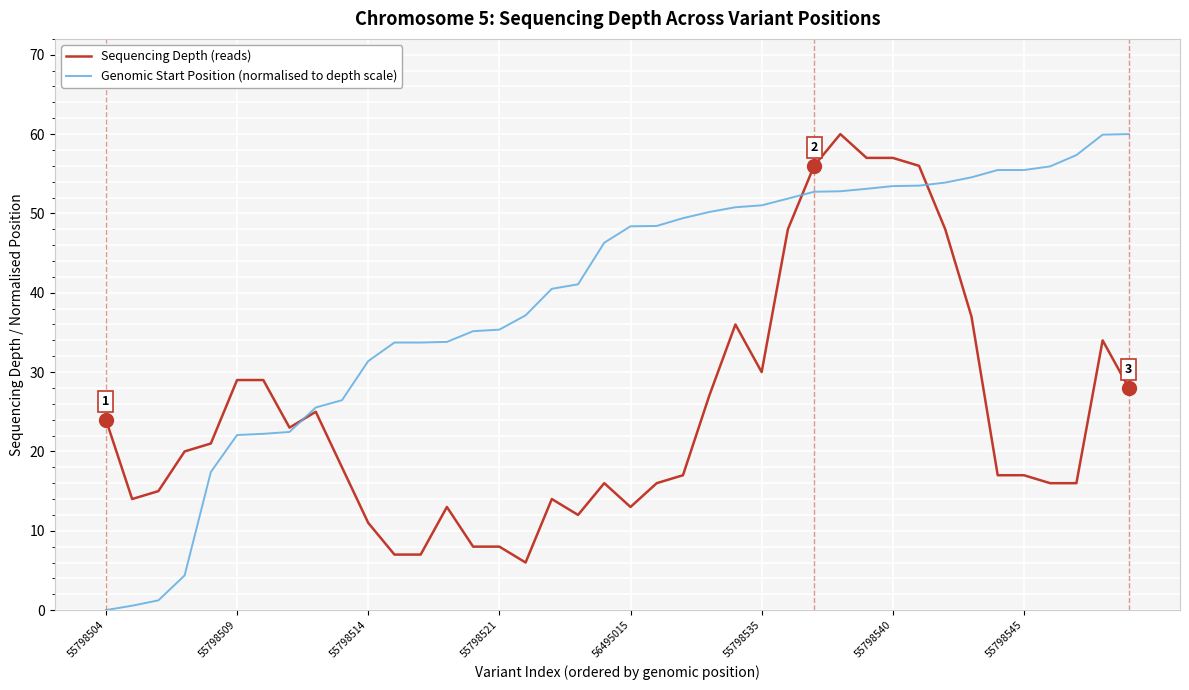

Which series has the largest range (max minus min)?

Genomic Start Position (normalised to depth scale)